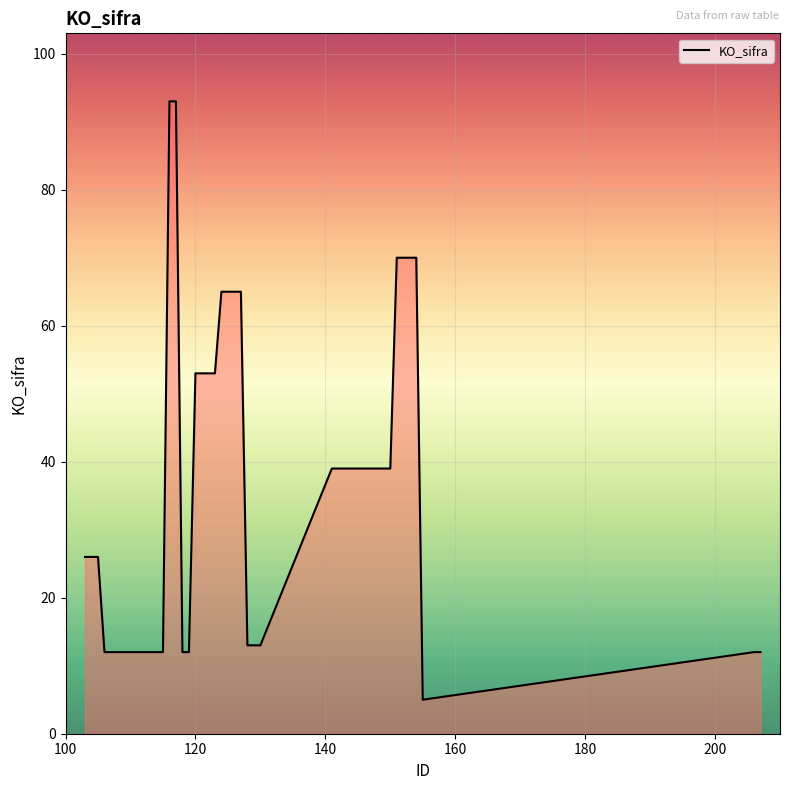

Reading left to right, what are all the values shown in this chart?

26	26	12	12	12	12	12	12	12	12	12	12	93	93	12	12	53	53	53	53	65	65	65	65	13	13	13	39	39	39	39	39	39	70	70	70	70	5	12	12